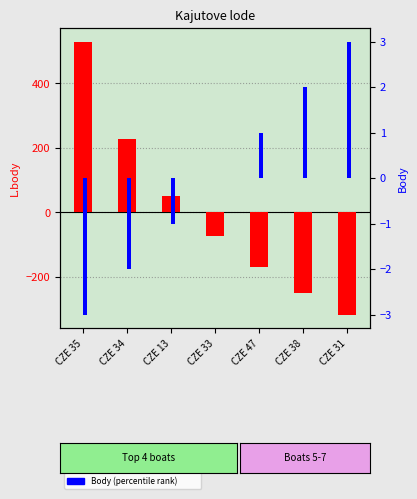

What is the maximum value shown in the chart?

528.9